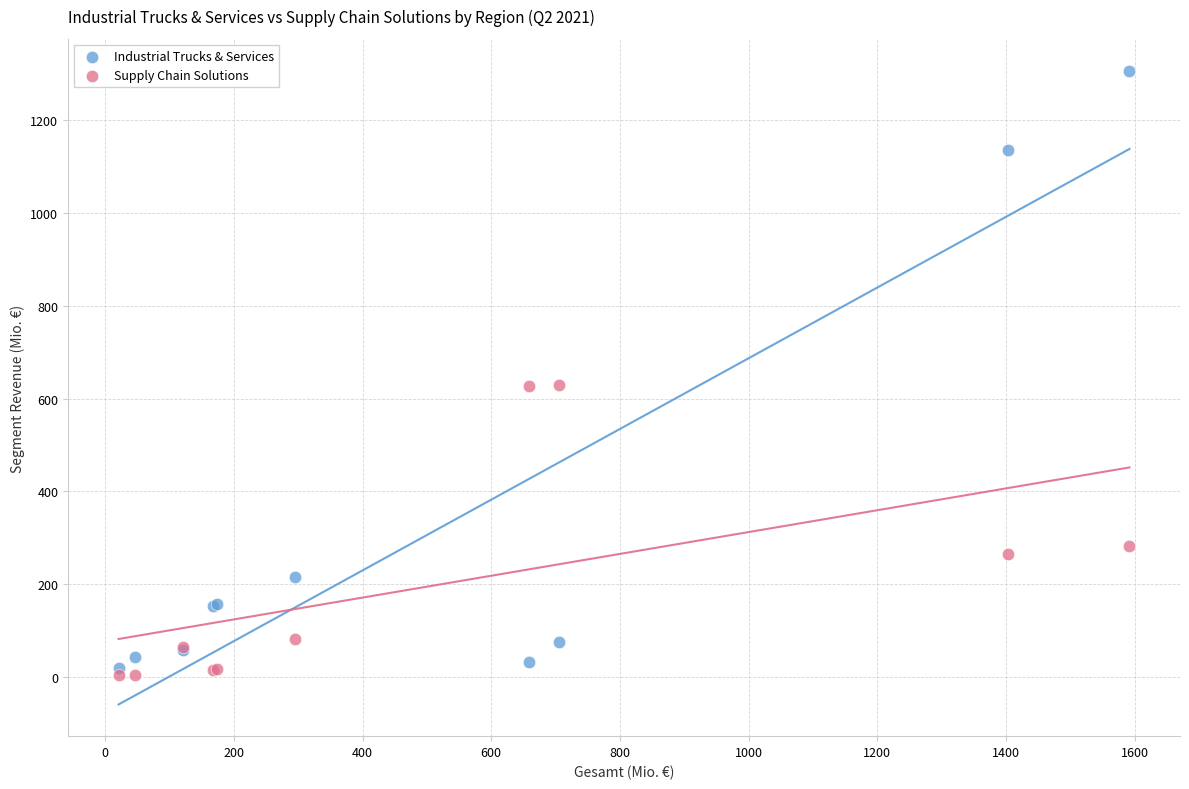

Which series contains the highest Y value?

Industrial Trucks & Services